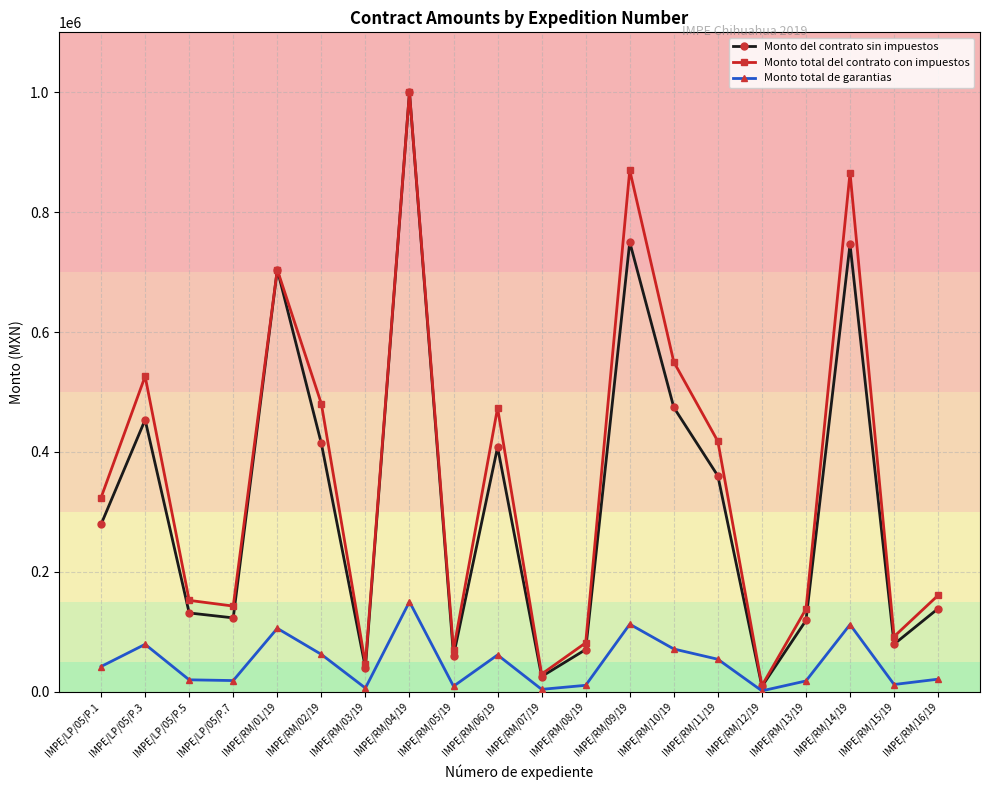

What is the average value of the Monto total de garantias series?

48422.5